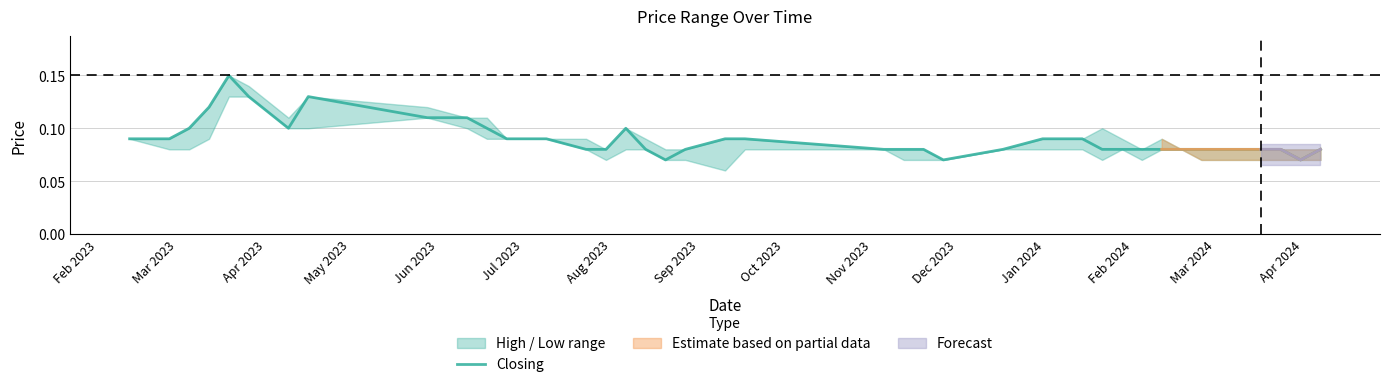

What is the sum of all values?

3.6